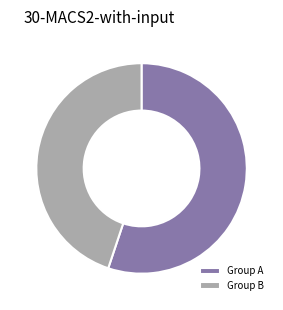

Combined, do Group B and Group A account for over 50%?

Yes